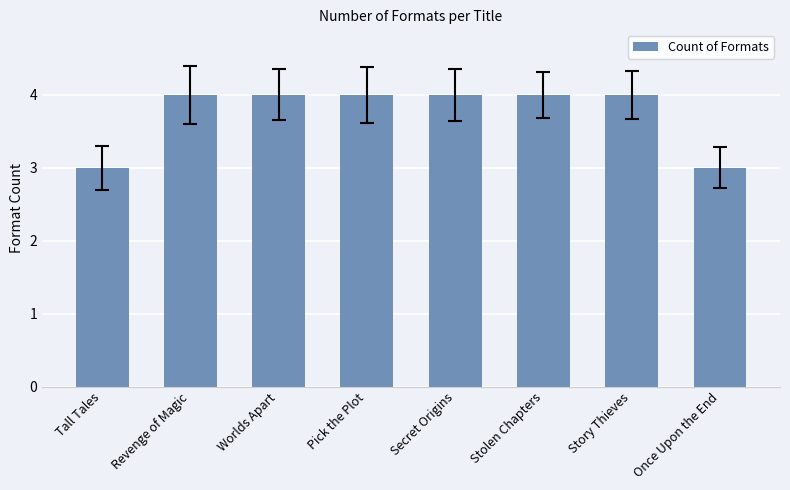

The value at Revenge of Magic is 4. True or false?

True